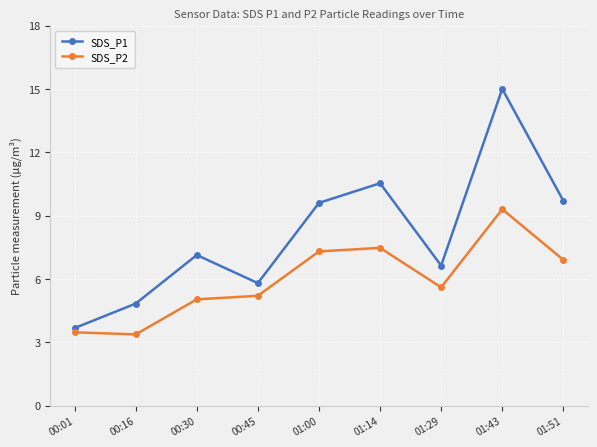

What is the difference between the maximum and second lowest values in the SDS_P2 series?

5.8